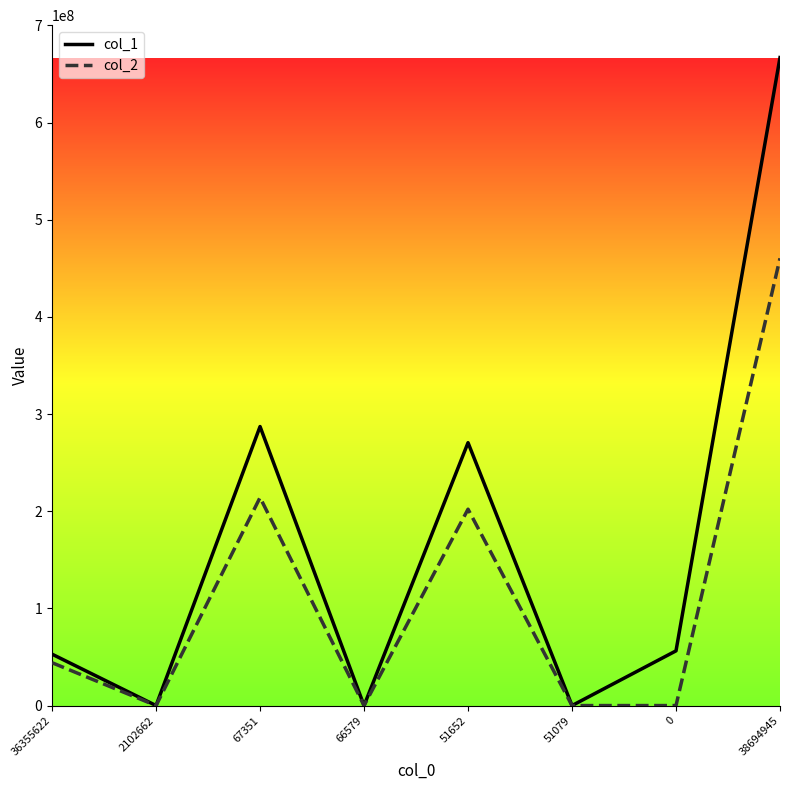

The value of col_1 at 51079 is 324719770. True or false?

False